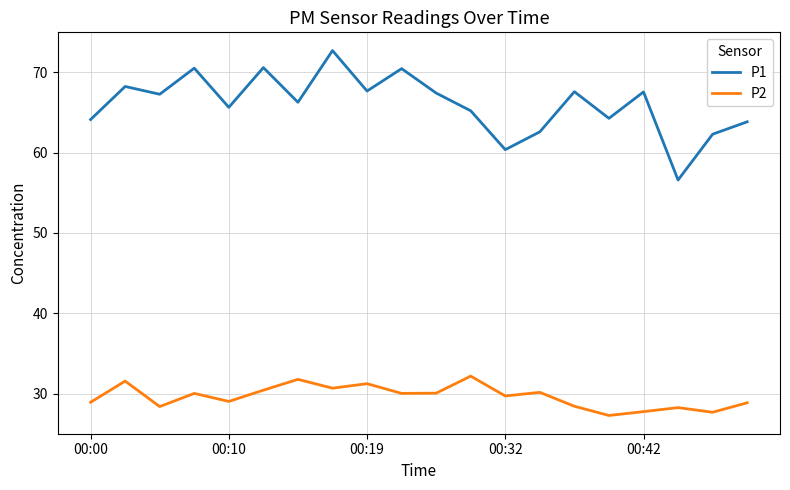

Which series has the largest total across all categories?

P1